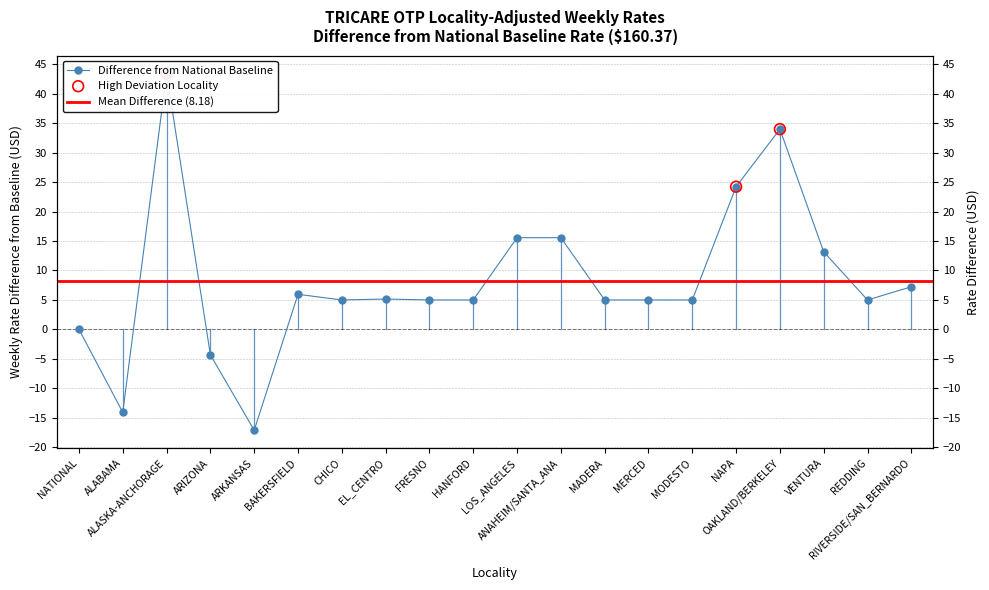

What is the change in value from EL_CENTRO to FRESNO?

-0.2